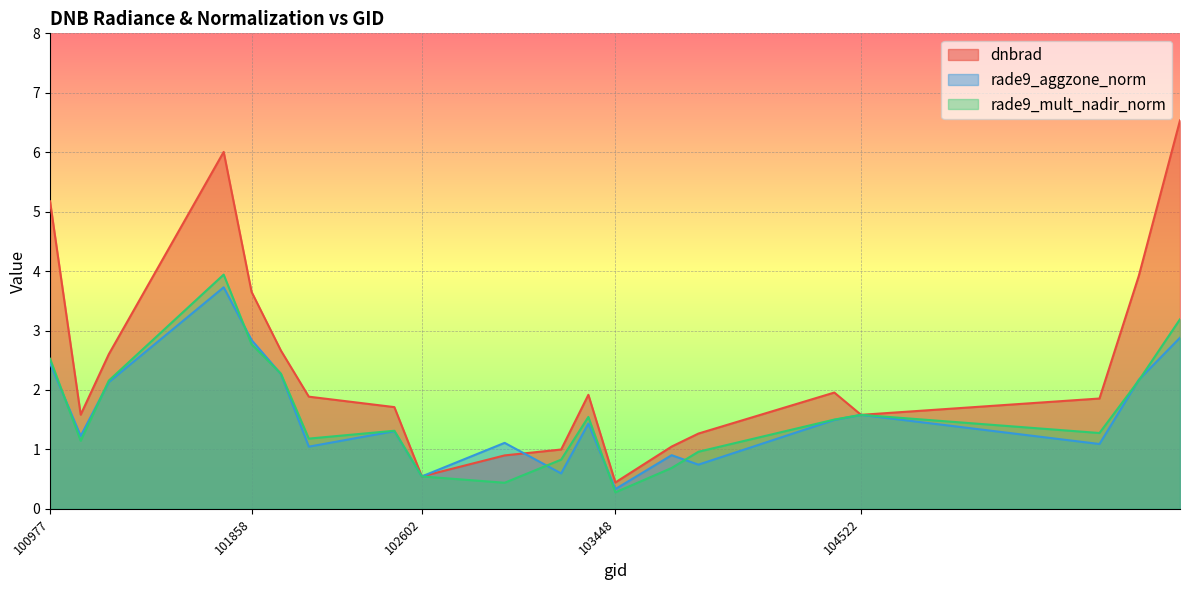

Which category has the lowest value in the rade9_mult_nadir_norm series?

103448